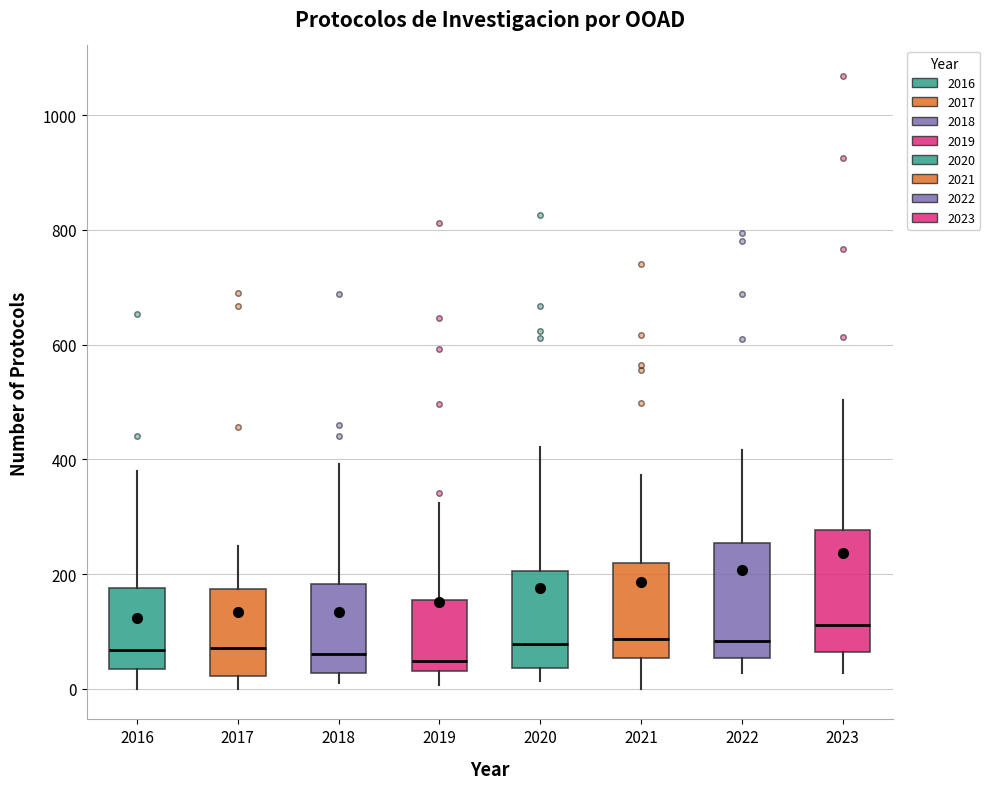

Reading left to right, transcribe this box plot: for each box, give where its median line is, the range the box spans, and where its two whiskers end, as read against the y-axis. The values are not printed on the chart, so give them approximately, as read against the axis.

2016: median 60, box 40 to 180, whiskers 0 to 380
2017: median 80, box 20 to 180, whiskers 0 to 240
2018: median 60, box 20 to 180, whiskers 20 (just below the box's lower edge) to 400
2019: median 40 (just above the box's lower edge), box 40 to 160, whiskers 0 to 320
2020: median 80, box 40 to 200, whiskers 20 to 420
2021: median 80, box 60 to 220, whiskers 0 to 380
2022: median 80, box 60 to 260, whiskers 20 to 420
2023: median 120, box 60 to 280, whiskers 20 to 500